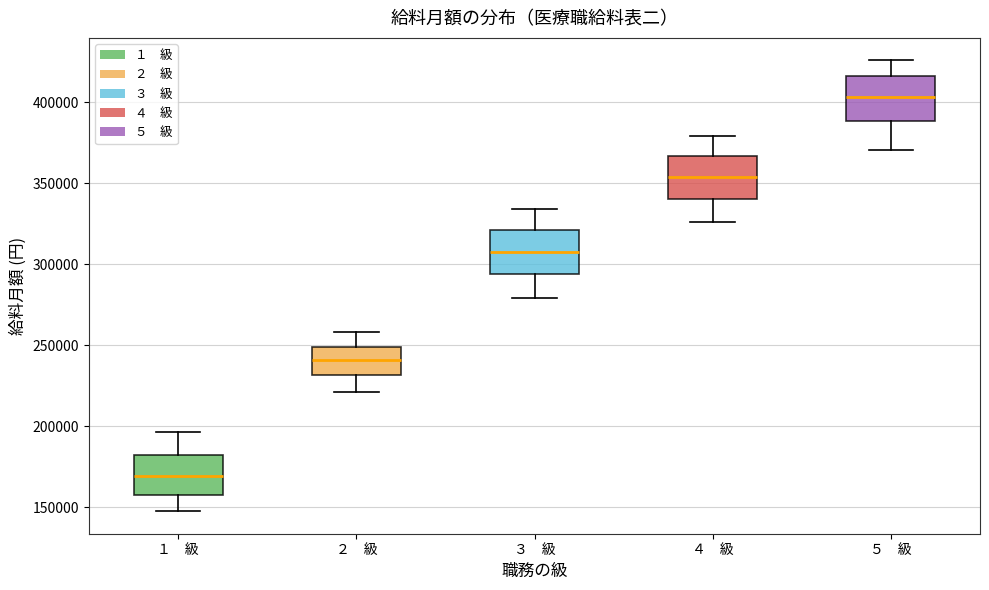

Reading left to right, transcribe this box plot: for each box, give where its median line is, the range the box spans, and where its two whiskers end, as read against the y-axis. The values are not printed on the chart, so give them approximately, as read against the axis.

１ 級: median 170000, box 160000 to 180000, whiskers 150000 to 195000
２ 級: median 240000, box 230000 to 250000, whiskers 220000 to 260000
３ 級: median 310000, box 295000 to 320000, whiskers 280000 to 335000
４ 級: median 355000, box 340000 to 365000, whiskers 325000 to 380000
５ 級: median 405000, box 390000 to 415000, whiskers 370000 to 425000